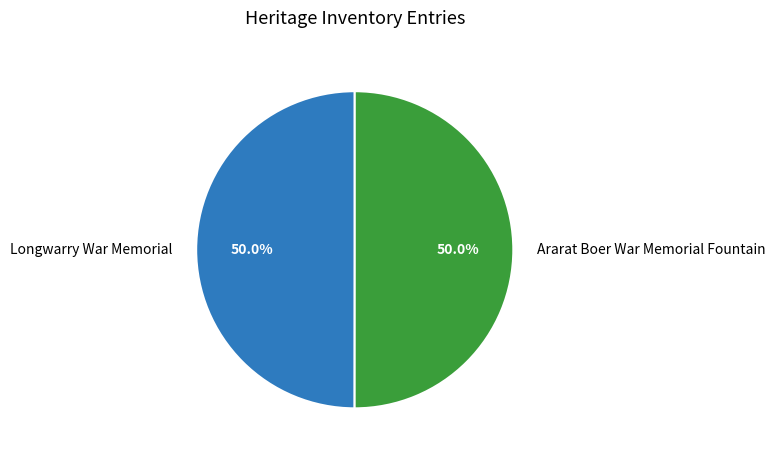

Is it true that Ararat Boer War Memorial Fountain is 42% of the pie?

False